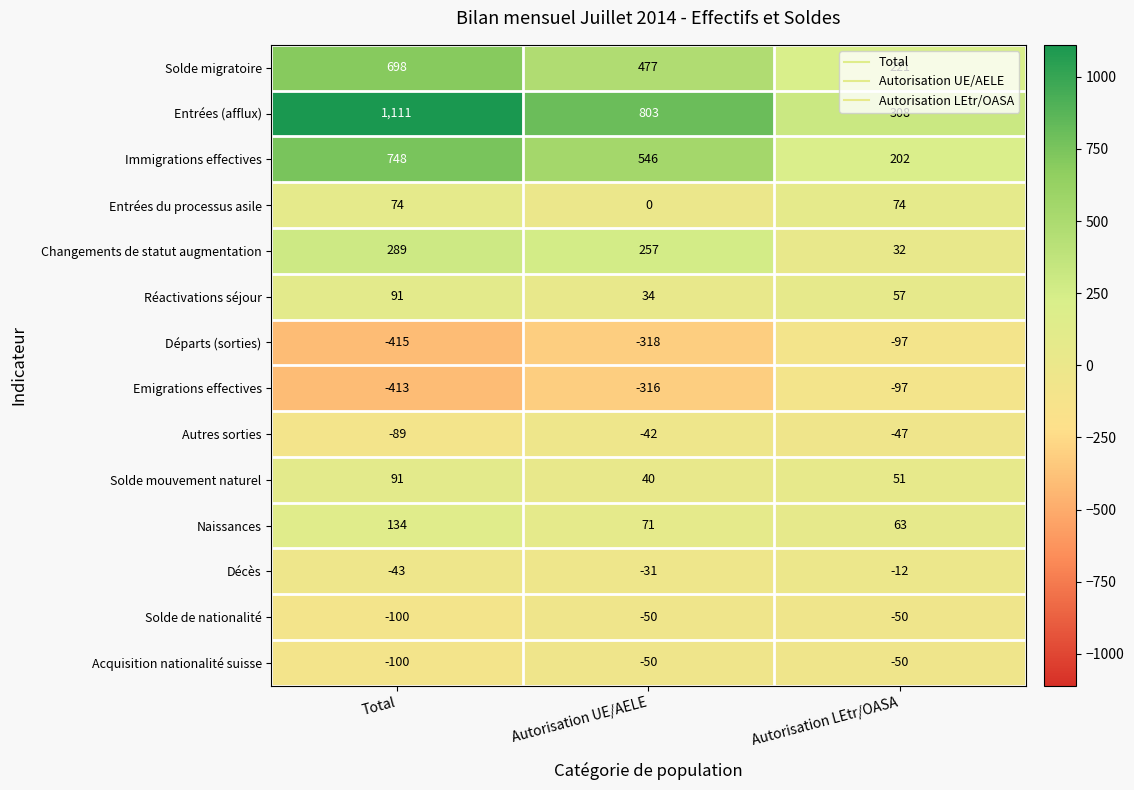

How many data points does each series have?

3